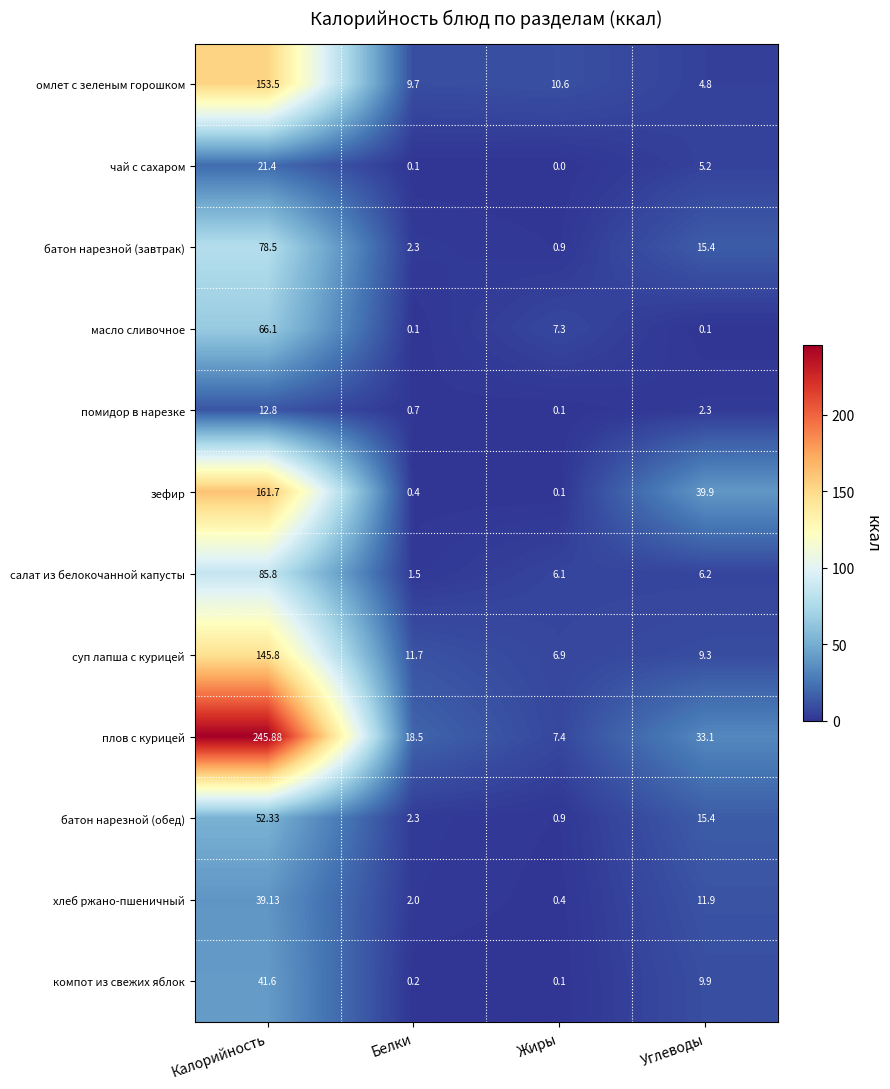

At which category is the sum across all series the highest?

Калорийность